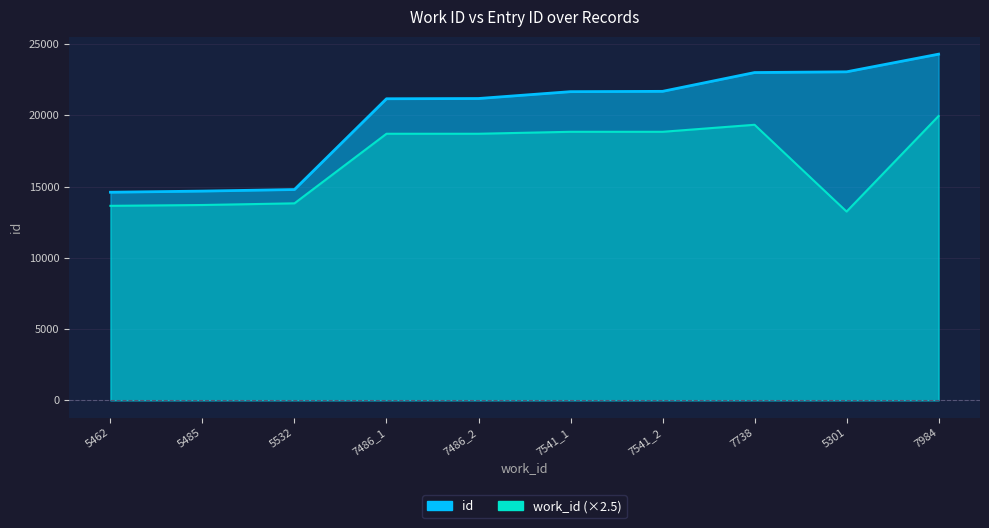

Reading left to right, list all the values displayed in this chart.

work_id: 5462=13655.0	5485=13712.5	5532=13830.0	7486_1=18715.0	7486_2=18715.0	7541_1=18852.5	7541_2=18852.5	7738=19345.0	5301=13252.5	7984=19960.0
id: 5462=14609.0	5485=14689.0	5532=14799.0	7486_1=21172.0	7486_2=21189.0	7541_1=21670.0	7541_2=21692.0	7738=23012.0	5301=23063.0	7984=24303.0